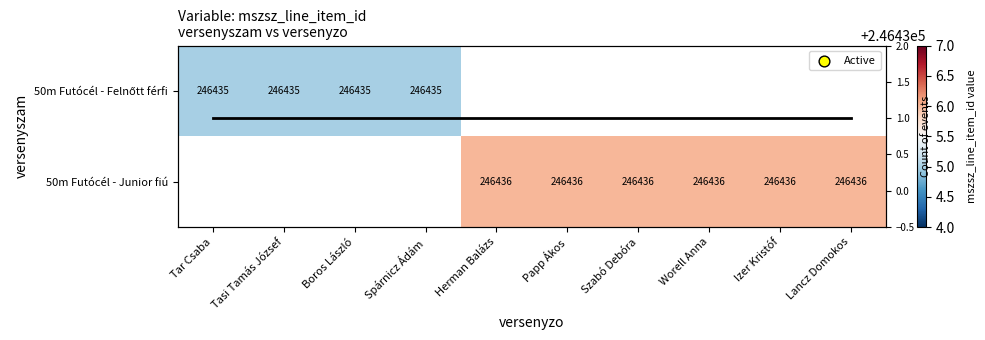

Count the number of categories in the chart.

10